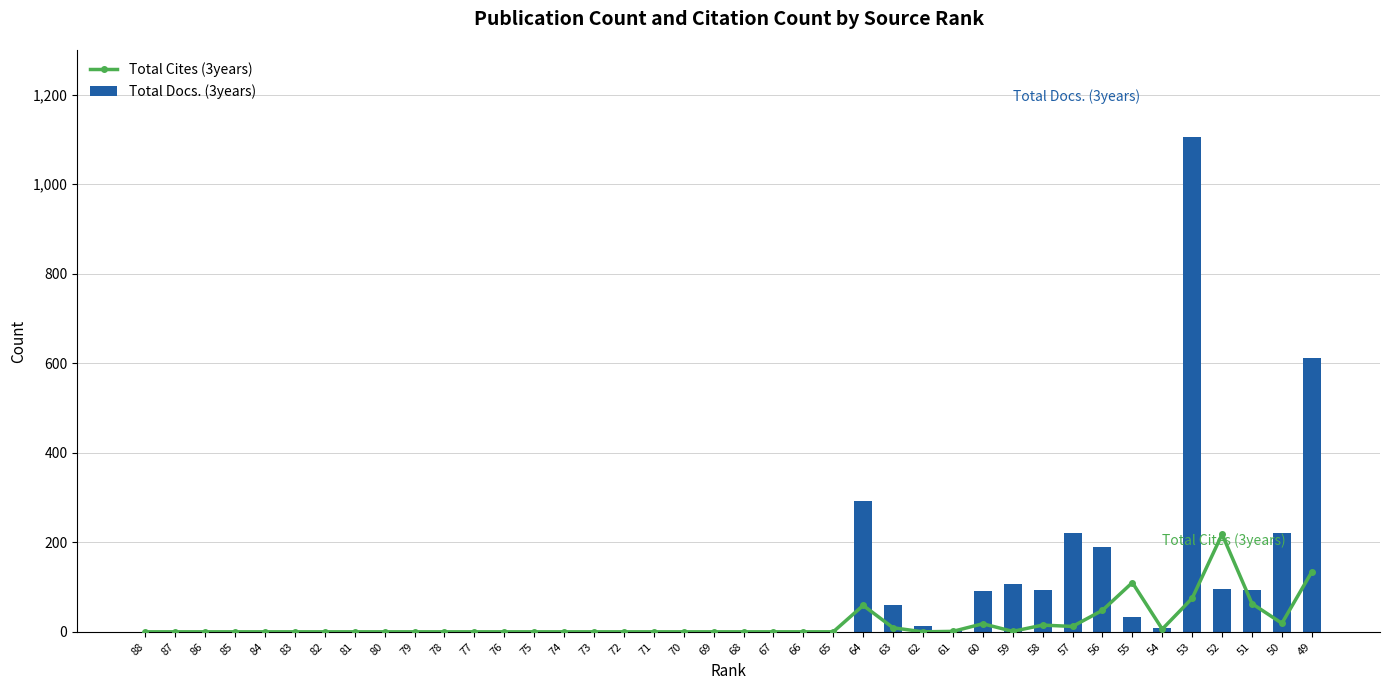

Which series has the widest spread of values?

Total Docs. (3years)